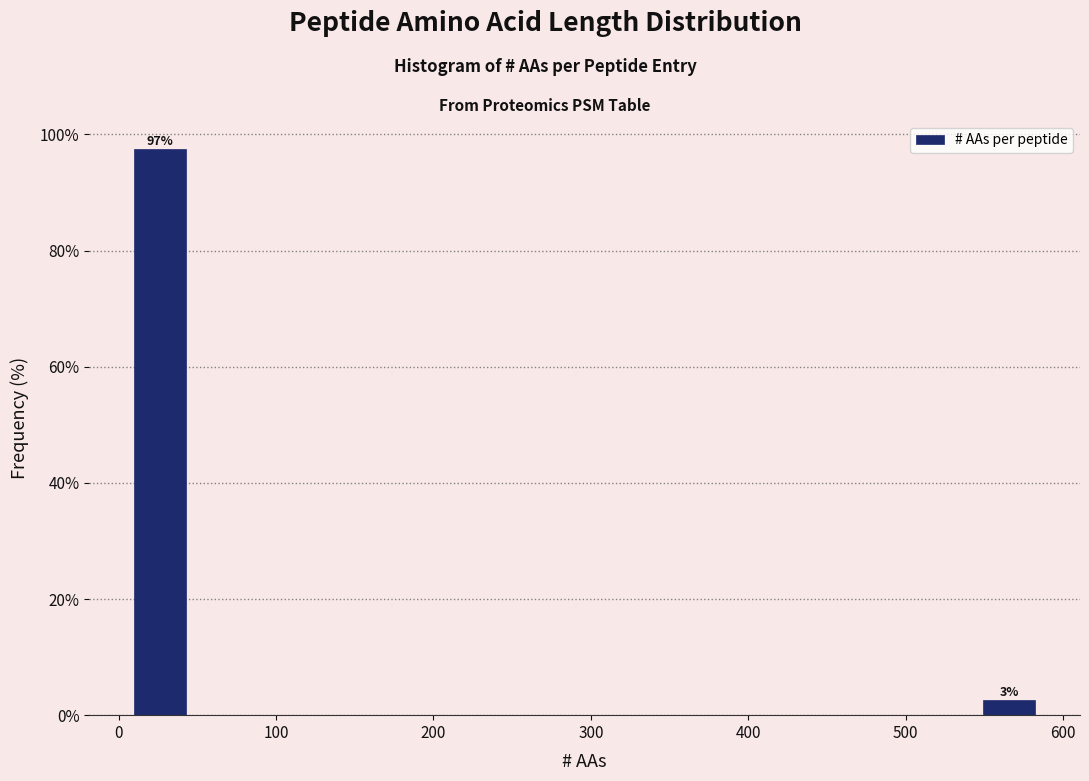

Read against the x-axis, roughly where is the centre of the tallest bar?

30